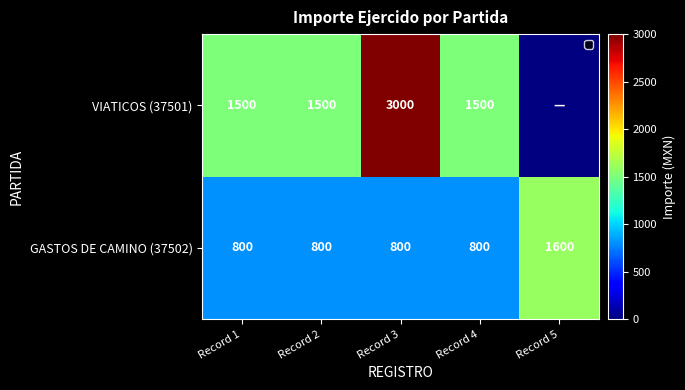

How many data points in GASTOS DE CAMINO (37502) are above 800?

1